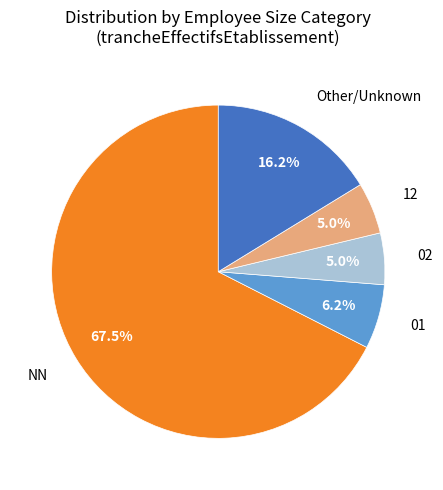

To the nearest percent, what is the average slice percentage?

20%